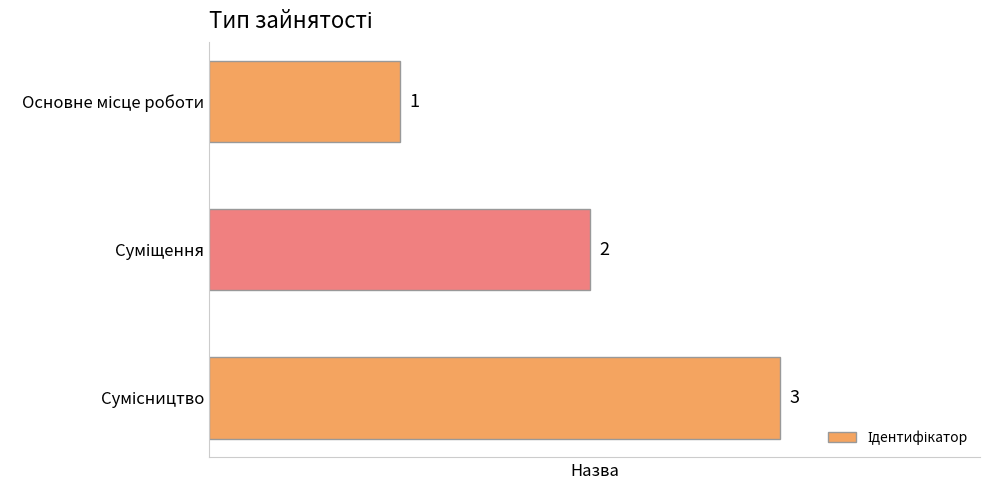

What is the maximum value shown in the chart?

3